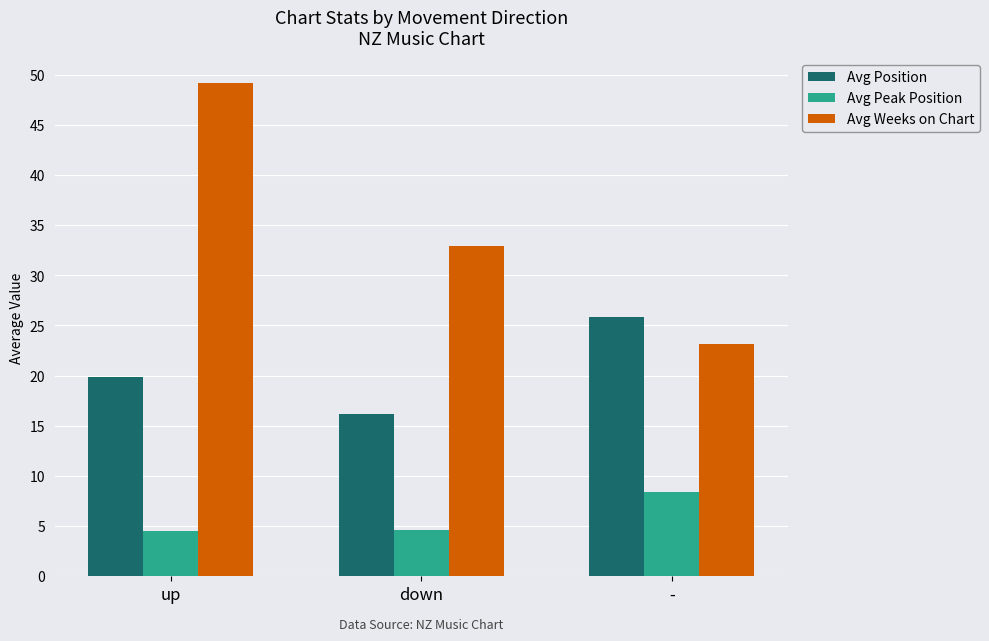

Which series has the widest spread of values?

Avg Weeks on Chart